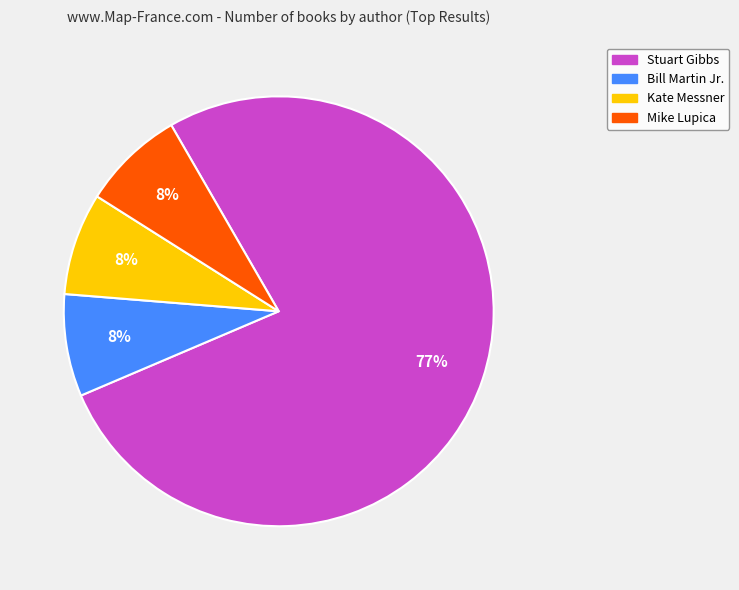

Does any single category account for the majority?

Yes